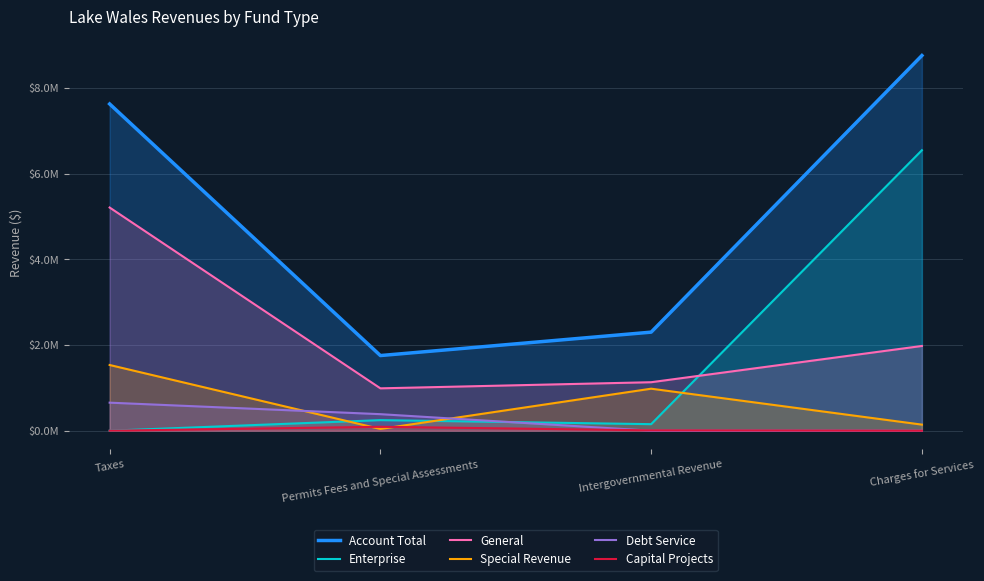

What is the label of the 2nd point from the right?

Intergovernmental Revenue